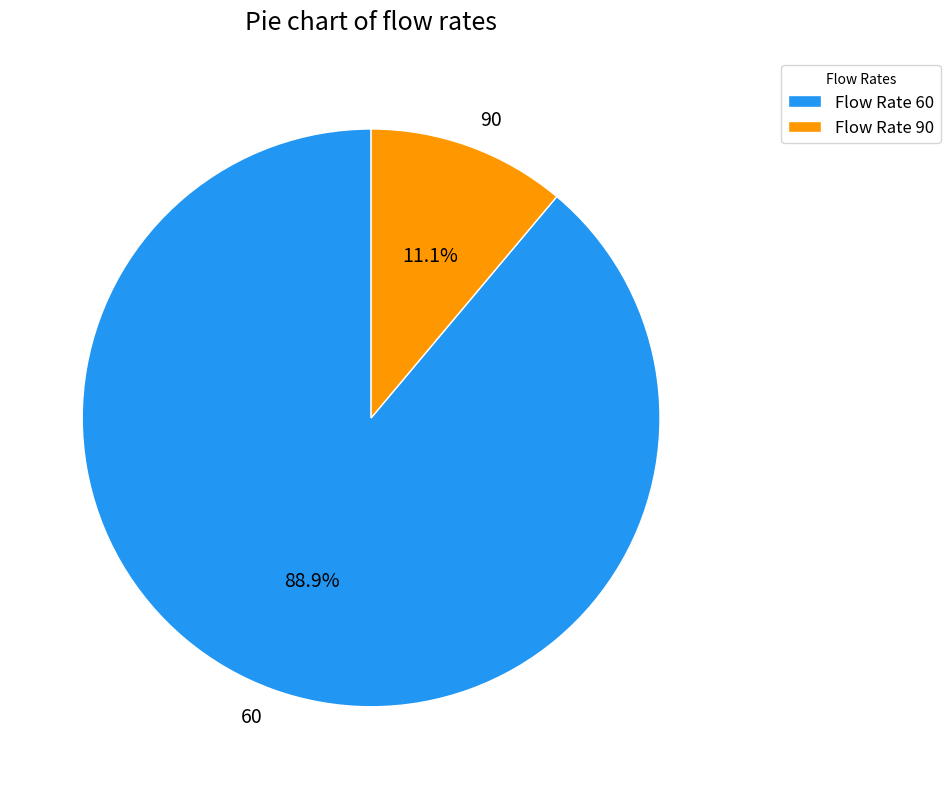

To the nearest percent, what portion does 60 represent?

89%